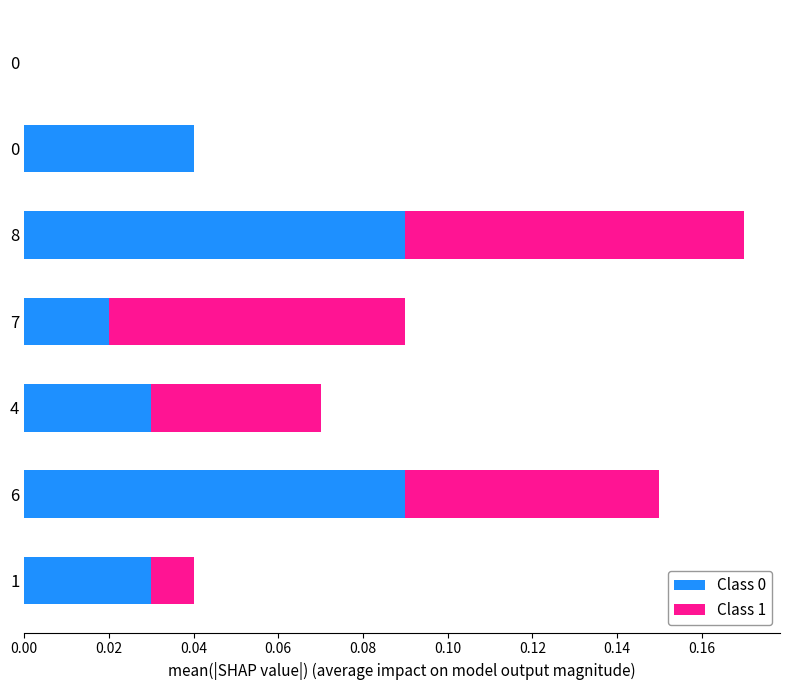

Which series has the largest range (max minus min)?

Class 0